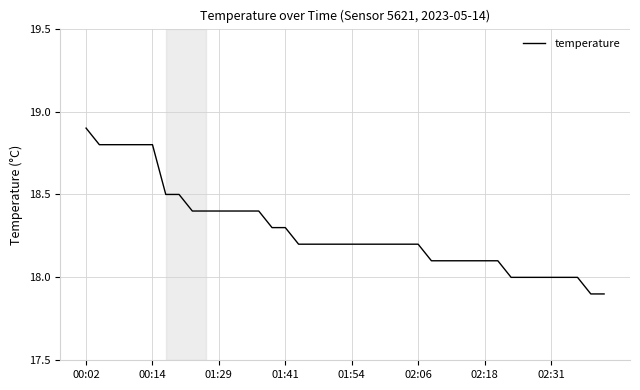

What is the minimum value shown in the chart?

17.9